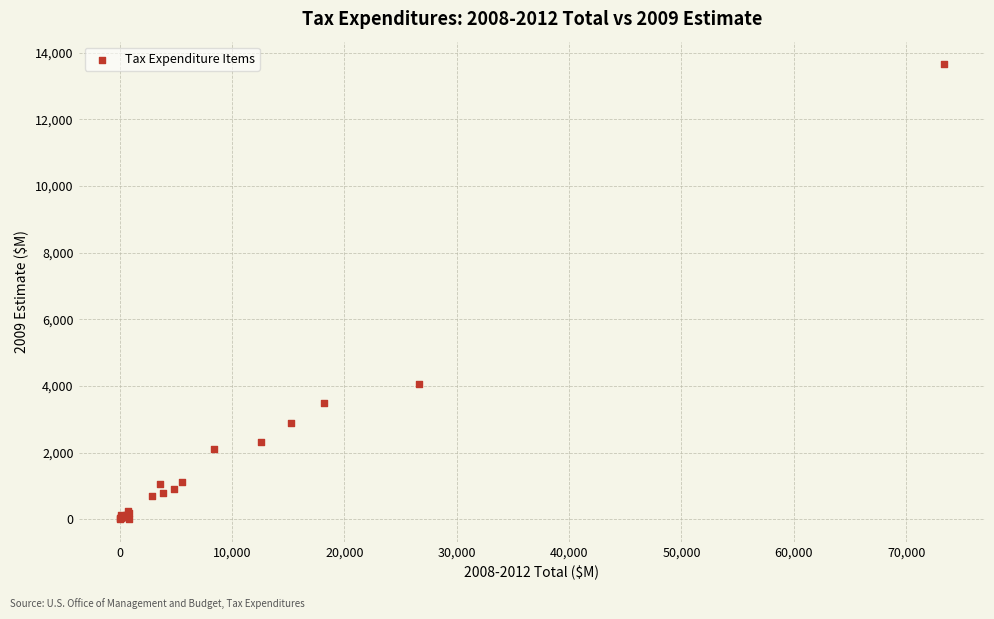

What Y value in the scatter plot is closest to 6825?

4060